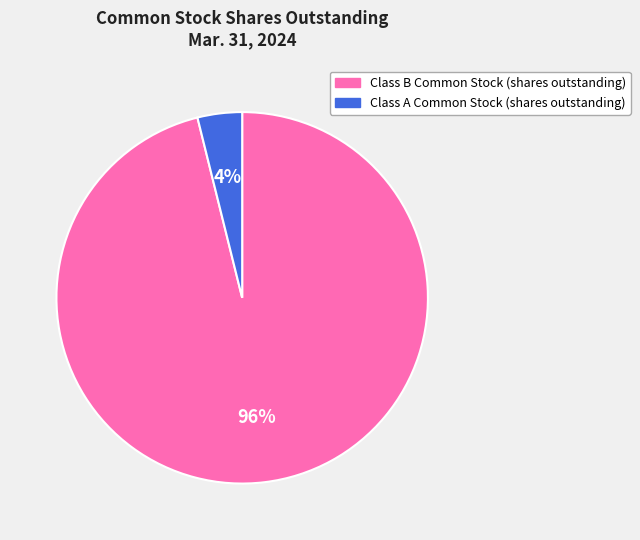

True or false: Class B Common Stock (shares outstanding) accounts for 96% of the total.

True